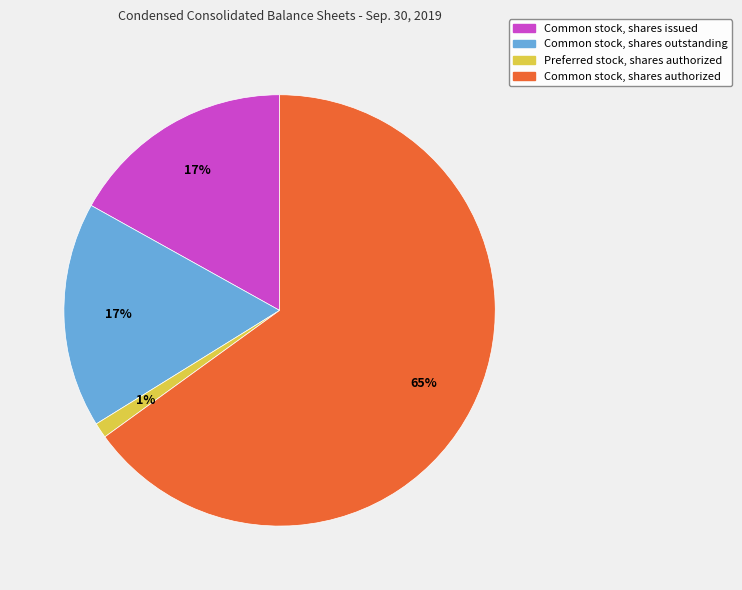

How many segments does this pie chart have?

4